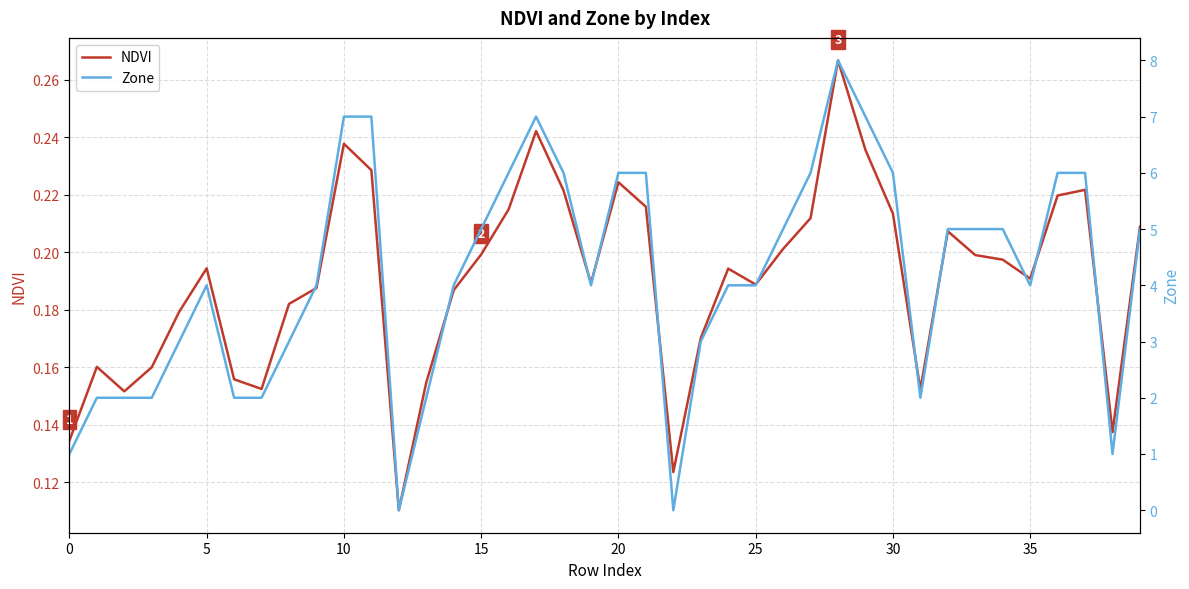

What is the label of the 39th point from the left?

38